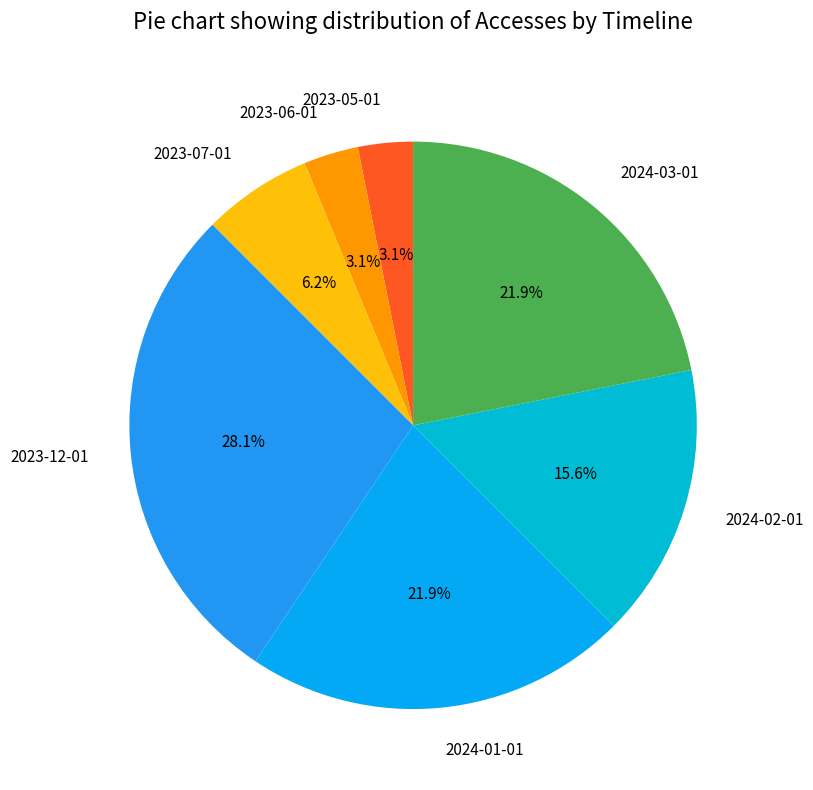

To the nearest percent, what is the average slice percentage?

14%